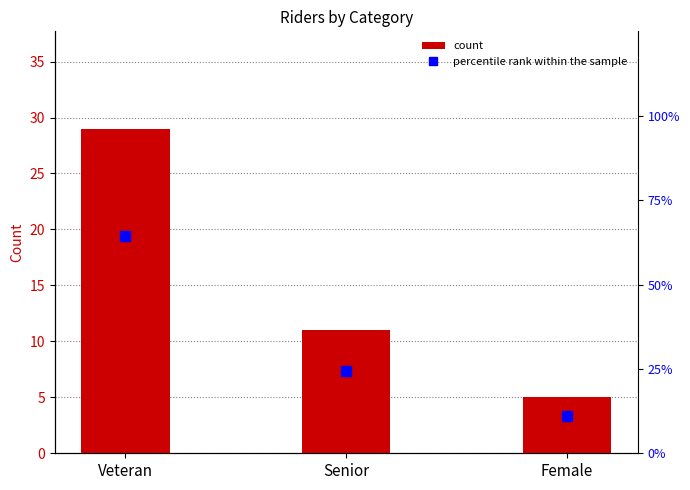

What is the smallest value displayed?

5.0